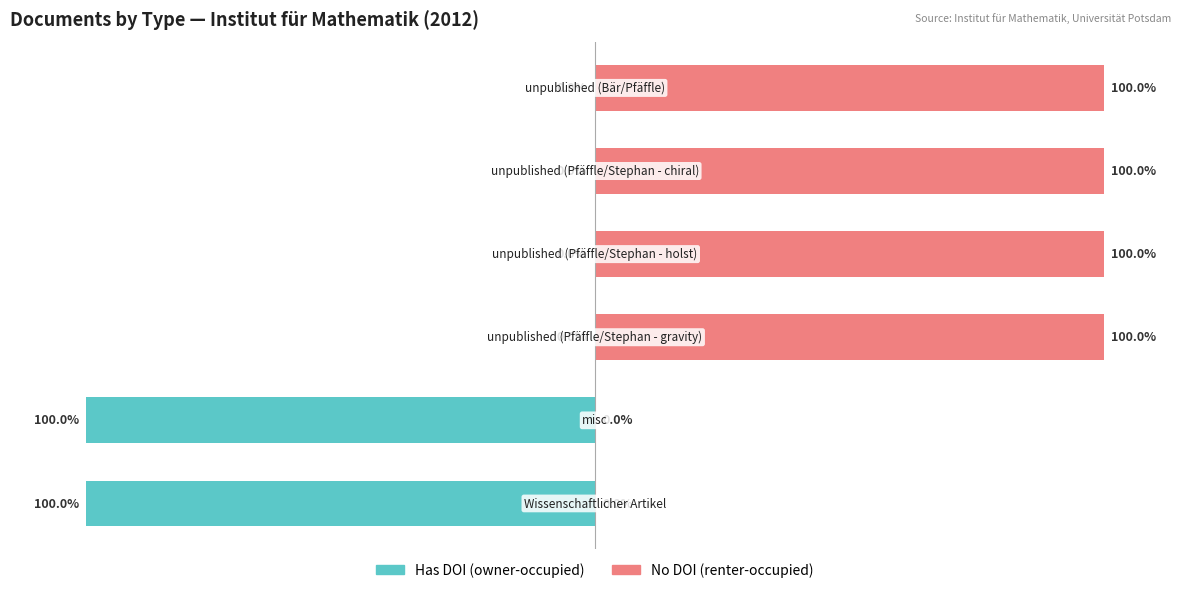

Are the bars horizontal?

Yes